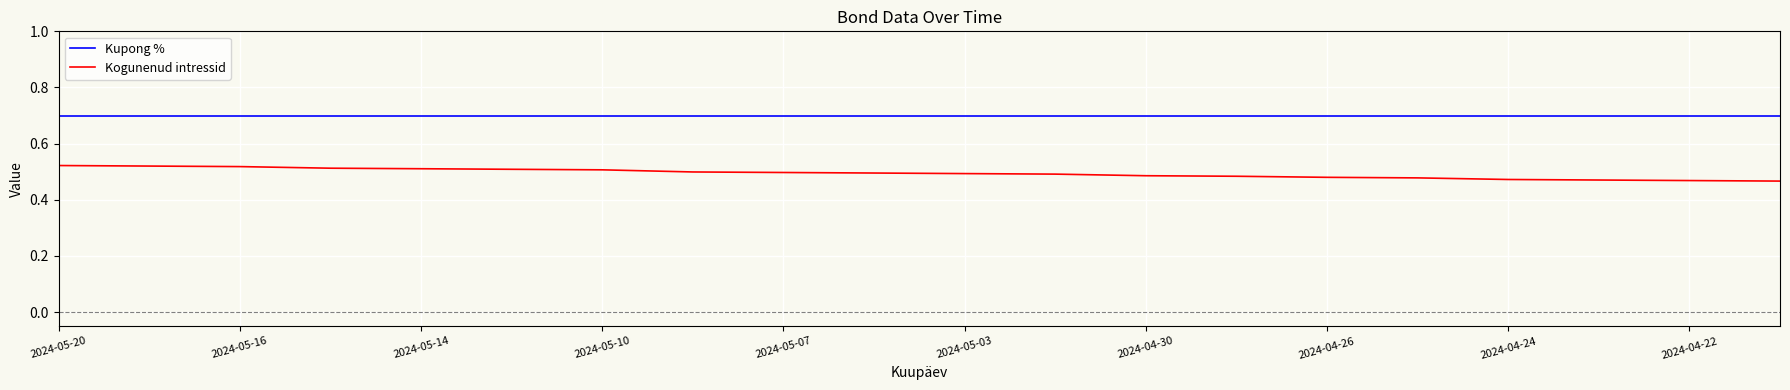

What is the greatest value displayed?

0.7